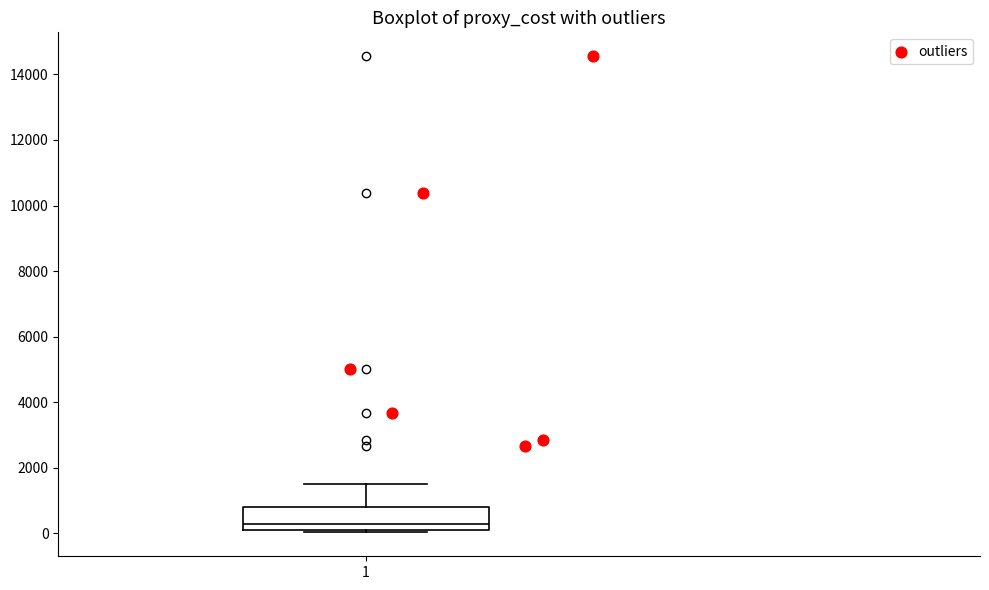

Transcribe this box plot: give where the median line is, the range the box spans, and where the two whiskers end, as read against the y-axis. The values are not printed on the chart, so give them approximately, as read against the axis.

median 200, box 0 to 800, whiskers 0 (just below the box's lower edge) to 1600